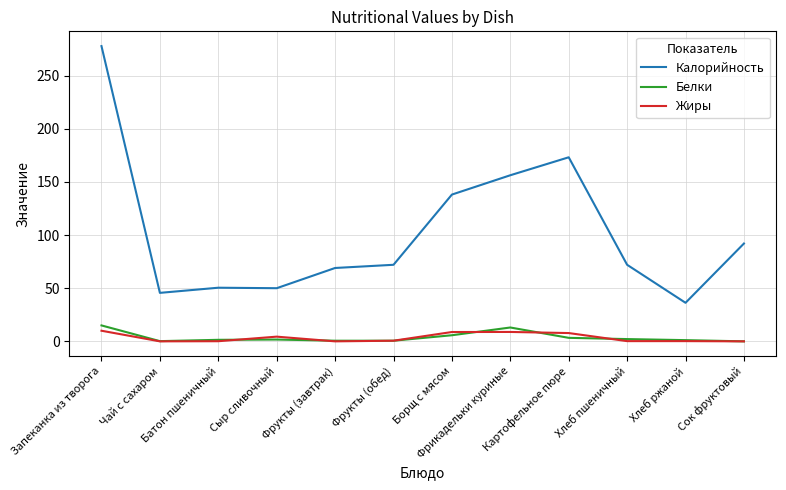

What is the average value of the Белки series?

3.7